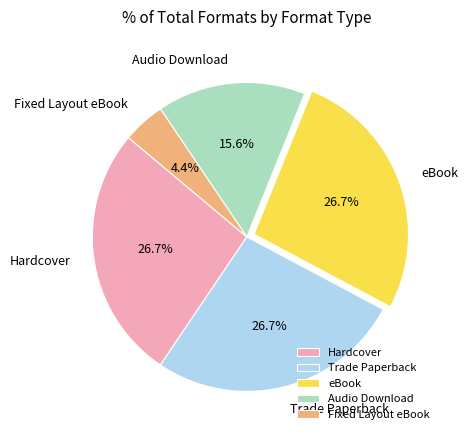

Count the number of slices in the pie.

5